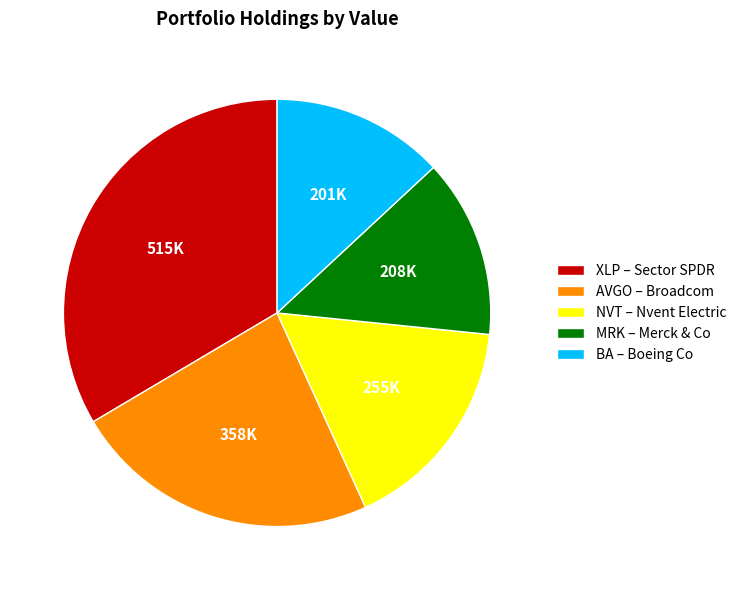

Is AVGO – Broadcom the majority of the pie?

No